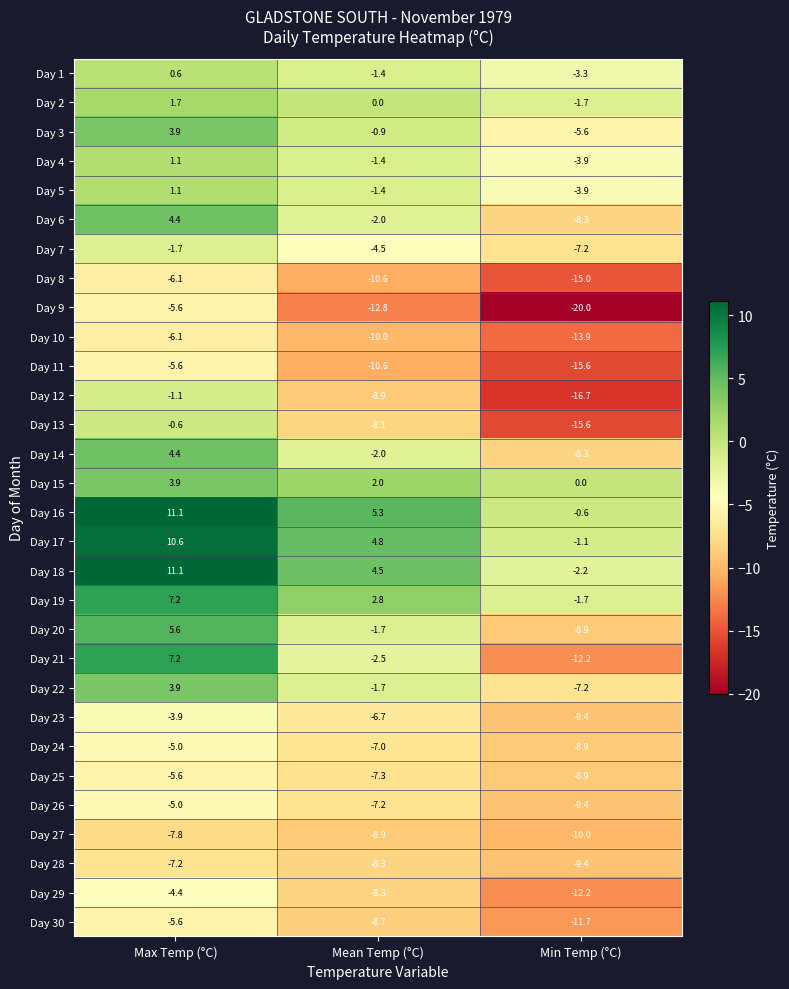

Rank the categories by Day 15 value from highest to lowest.

Max Temp (°C), Mean Temp (°C), Min Temp (°C)